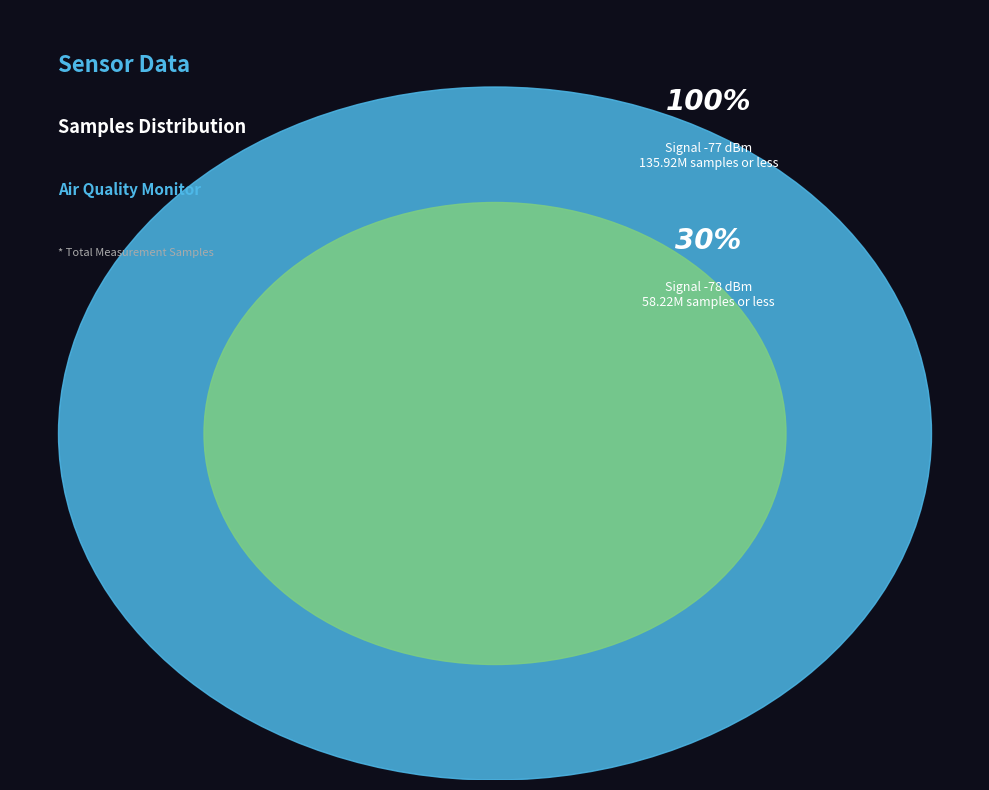

Is it true that 25 is 3% of the pie?

True